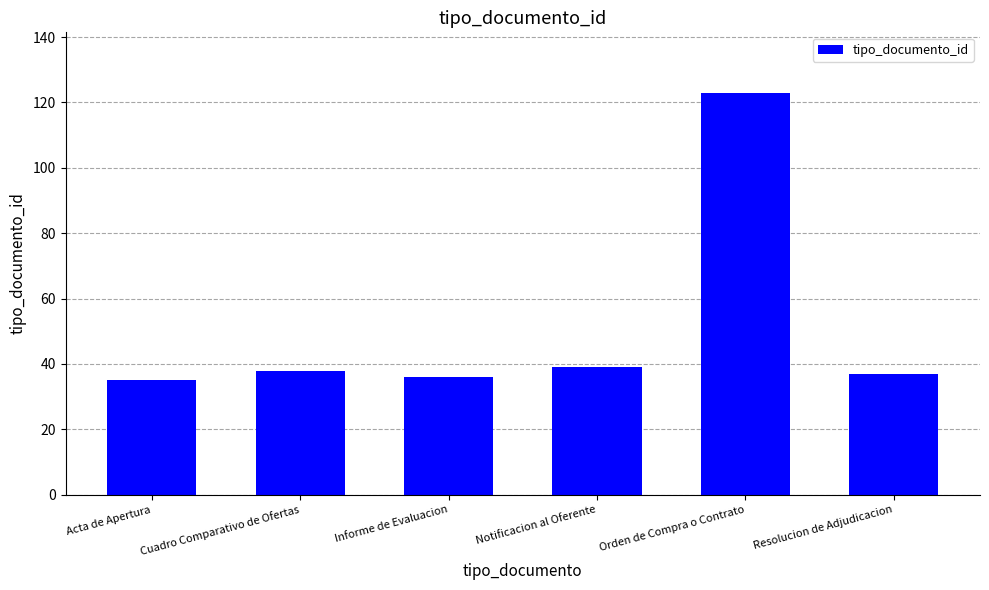

How many data points are less than 38?

3